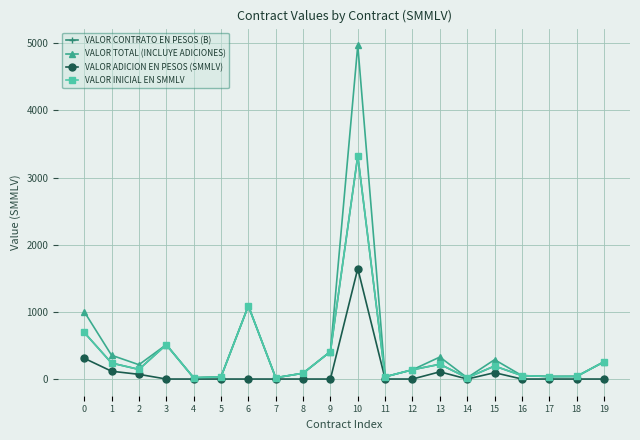

Reading right to left, extract all data points from this chart.

VALOR CONTRATO EN PESOS (B): 19=256.7	18=39.1	17=37.6	16=51.2	15=193.6	14=19.6	13=220.0	12=138.4	11=33.3	10=3325.0	9=409.0	8=86.6	7=19.6	6=1089.7	5=30.8	4=19.6	3=511.5	2=143.3	1=238.0	0=694.6
VALOR TOTAL (INCLUYE ADICIONES): 19=256.7	18=39.1	17=37.6	16=51.2	15=288.2	14=19.6	13=327.6	12=138.4	11=33.3	10=4970.9	9=409.0	8=86.6	7=19.6	6=1089.7	5=30.8	4=19.6	3=511.5	2=213.3	1=354.4	0=1004.2
VALOR ADICION EN PESOS (SMMLV): 19=0.0	18=0.0	17=0.0	16=0.0	15=94.6	14=0.0	13=107.6	12=0.0	11=0.0	10=1645.9	9=0.0	8=0.0	7=0.0	6=0.0	5=0.0	4=0.0	3=0.0	2=70.0	1=116.4	0=309.6
VALOR INICIAL EN SMMLV: 19=256.7	18=39.1	17=37.6	16=51.2	15=193.6	14=19.6	13=220.0	12=138.4	11=33.3	10=3325.0	9=409.0	8=86.6	7=19.6	6=1089.7	5=30.8	4=19.6	3=511.5	2=143.3	1=238.0	0=694.6